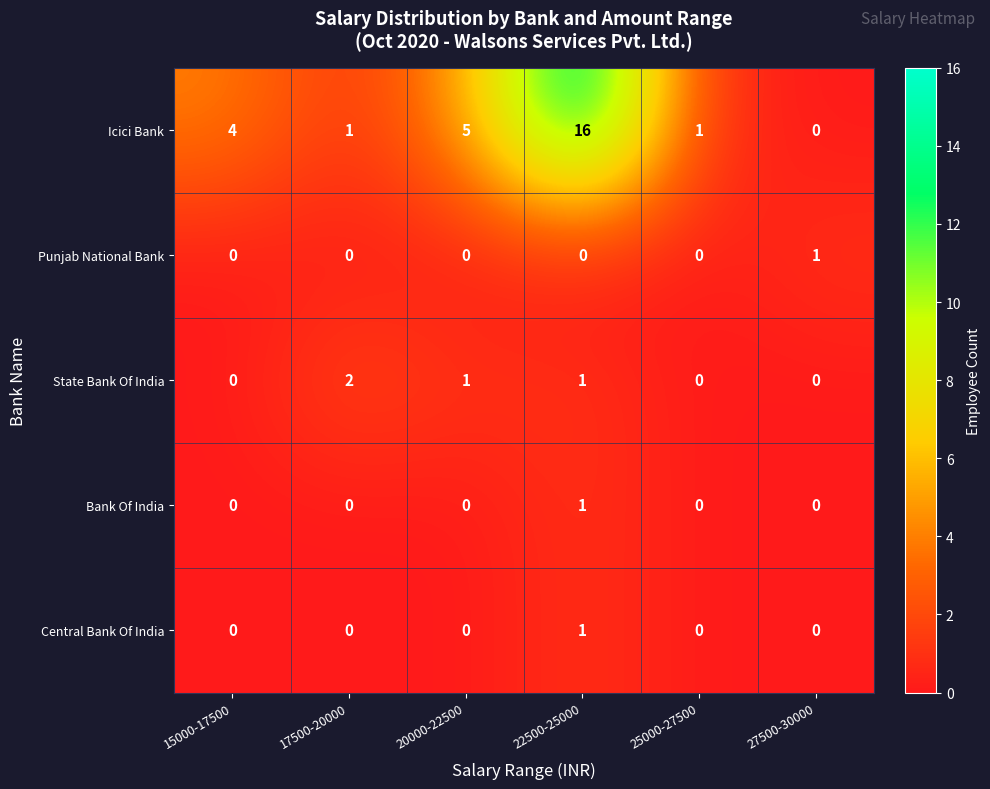

What is the maximum value for Icici Bank?

16